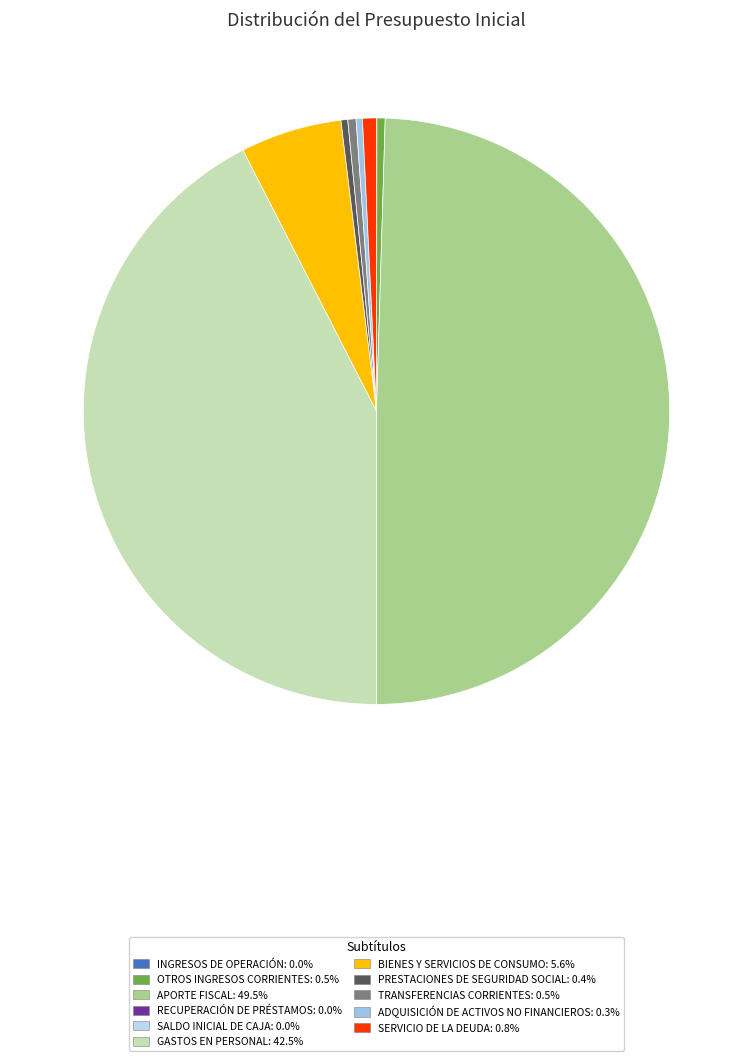

To the nearest percent, what portion does BIENES Y SERVICIOS DE CONSUMO represent?

6%